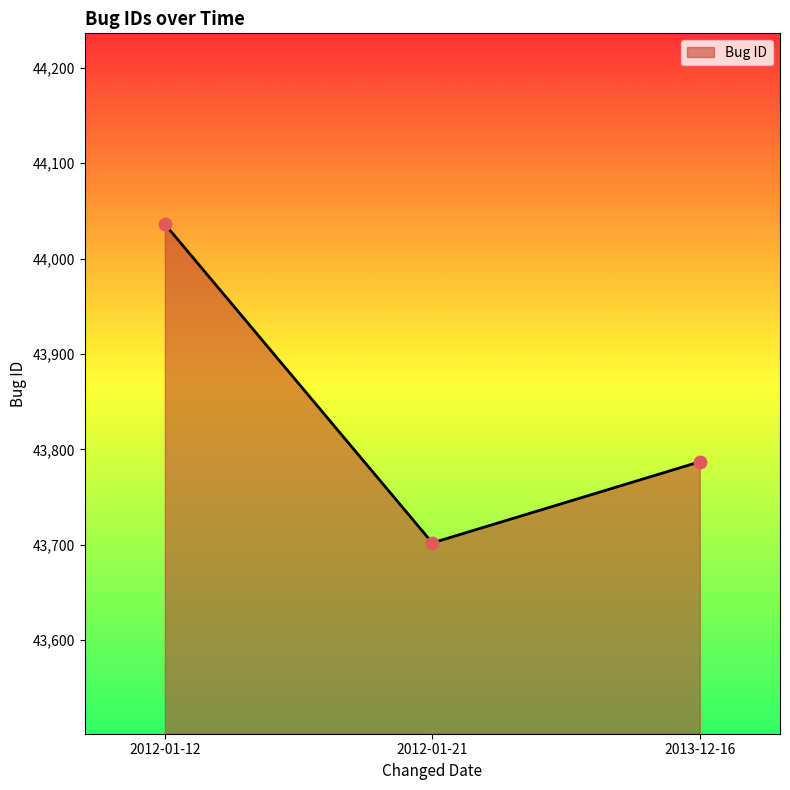

Approximately how many times larger is the value at 2012-01-12 compared to 2012-01-21?

1.0